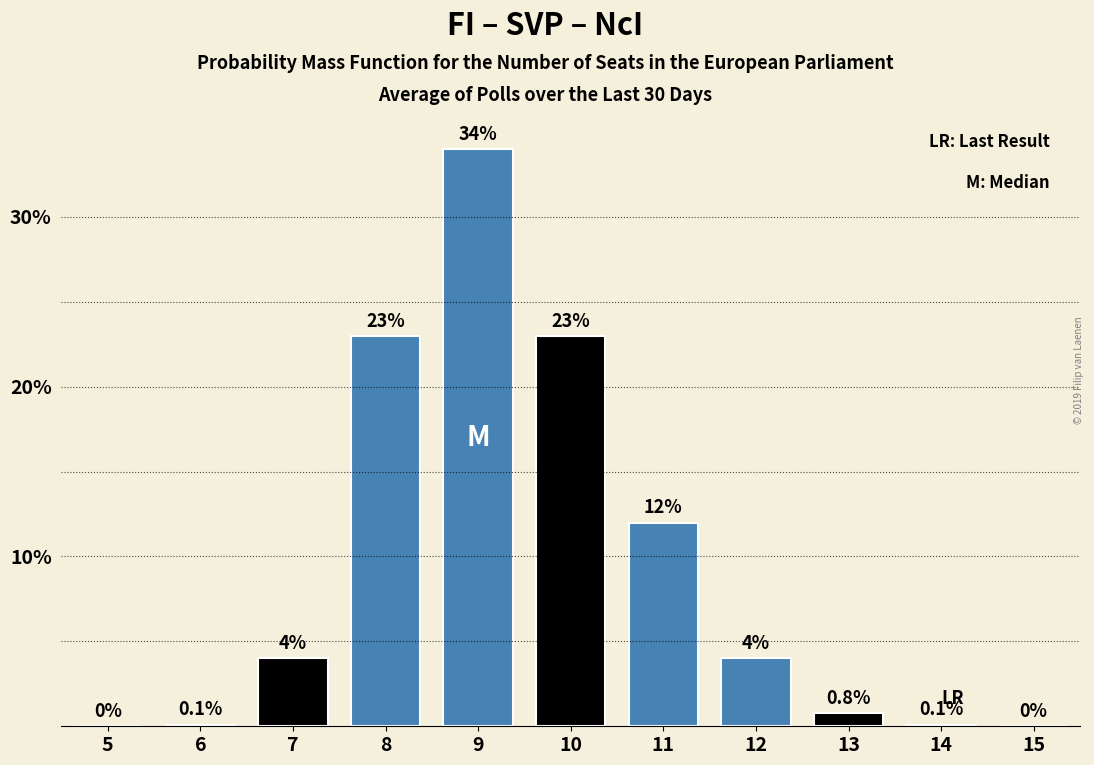

Reading left to right, transcribe all the data shown in this chart.

5=0.0	6=0.1	7=4.0	8=23.0	9=34.0	10=23.0	11=12.0	12=4.0	13=0.8	14=0.1	15=0.0